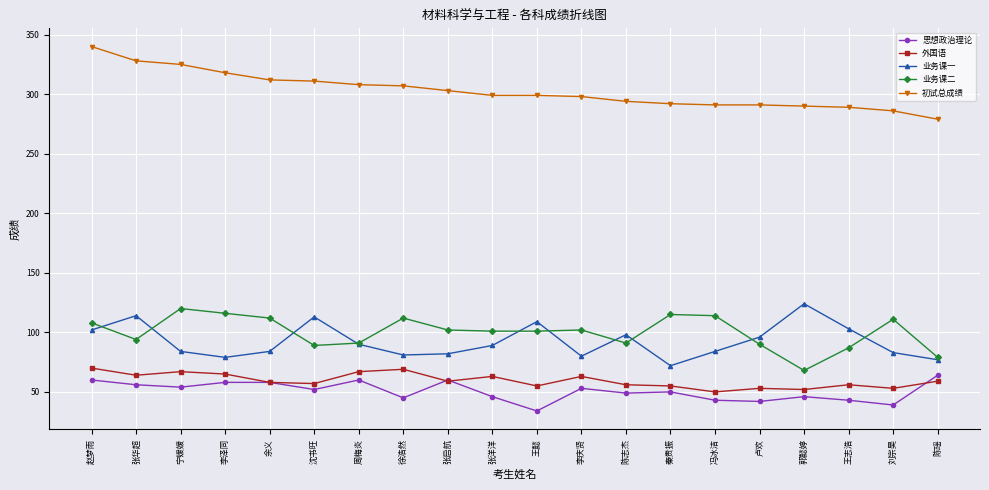

What is the smallest value displayed?

34